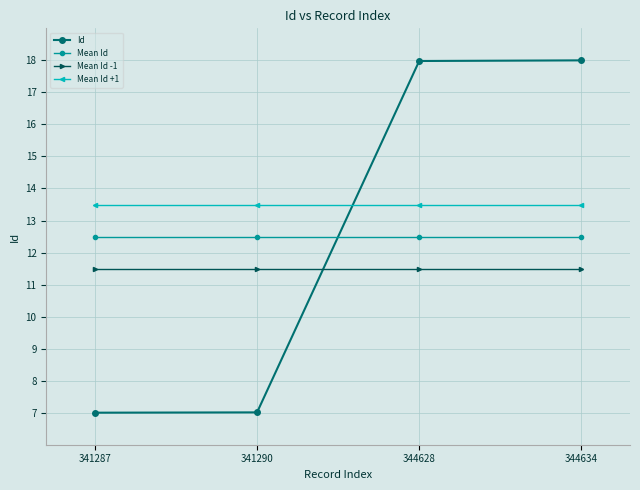

How many lines are shown in the chart?

4